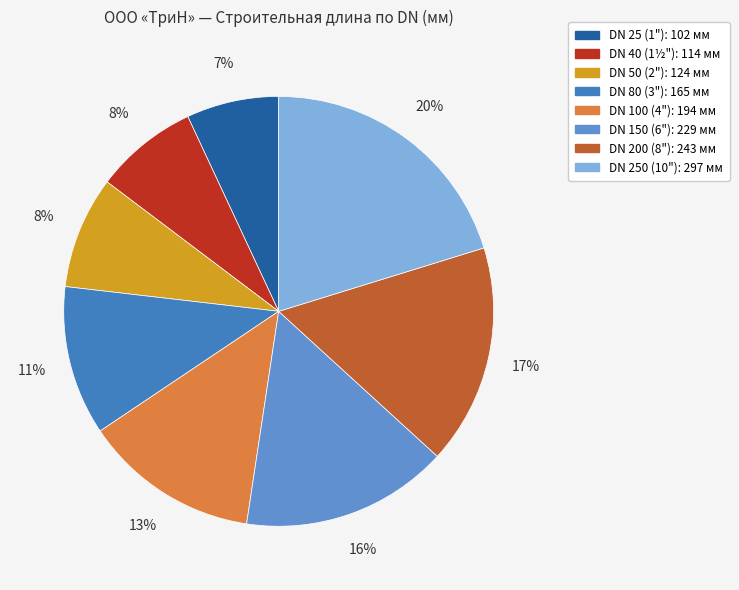

To the nearest percent, what is the difference between the largest and smallest slice percentages?

13%